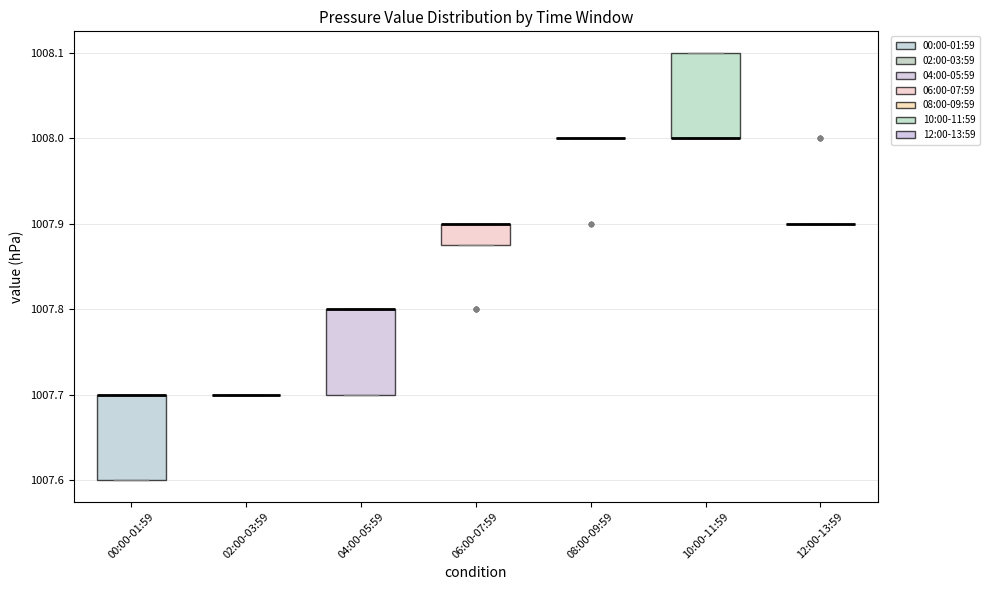

Reading left to right, transcribe this box plot: for each box, give where its median line is, the range the box spans, and where its two whiskers end, as read against the y-axis. The values are not printed on the chart, so give them approximately, as read against the axis.

00:00-01:59: median 1007.70 (drawn on the box's upper edge), box 1007.60 to 1007.70, whiskers 1007.60 to 1007.70
02:00-03:59: box collapsed to a line at 1007.70, whiskers 1007.70 to 1007.70
04:00-05:59: median 1007.80 (drawn on the box's upper edge), box 1007.70 to 1007.80, whiskers 1007.70 to 1007.80
06:00-07:59: median 1007.90 (drawn on the box's upper edge), box 1007.88 to 1007.90, whiskers 1007.88 to 1007.90
08:00-09:59: box collapsed to a line at 1008.00, whiskers 1008.00 to 1008.00
10:00-11:59: median 1008.00 (drawn on the box's lower edge), box 1008.00 to 1008.10, whiskers 1008.00 to 1008.10
12:00-13:59: box collapsed to a line at 1007.90, whiskers 1007.90 to 1007.90